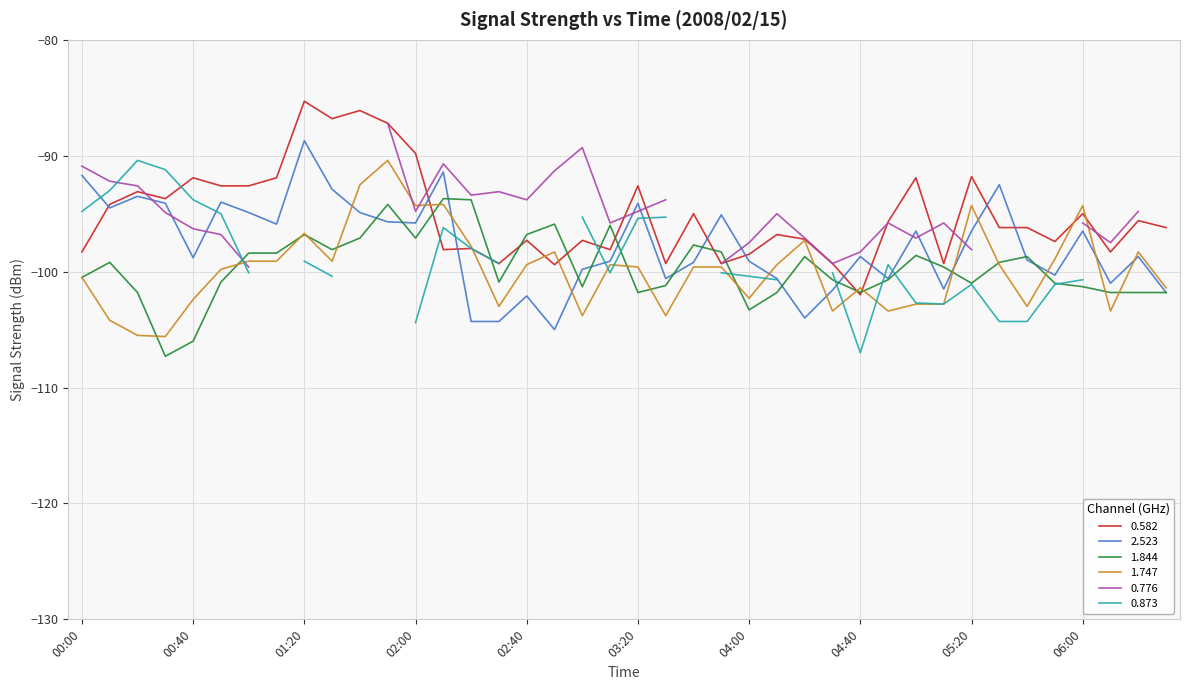

Which category has the lowest value across all series?

00:30